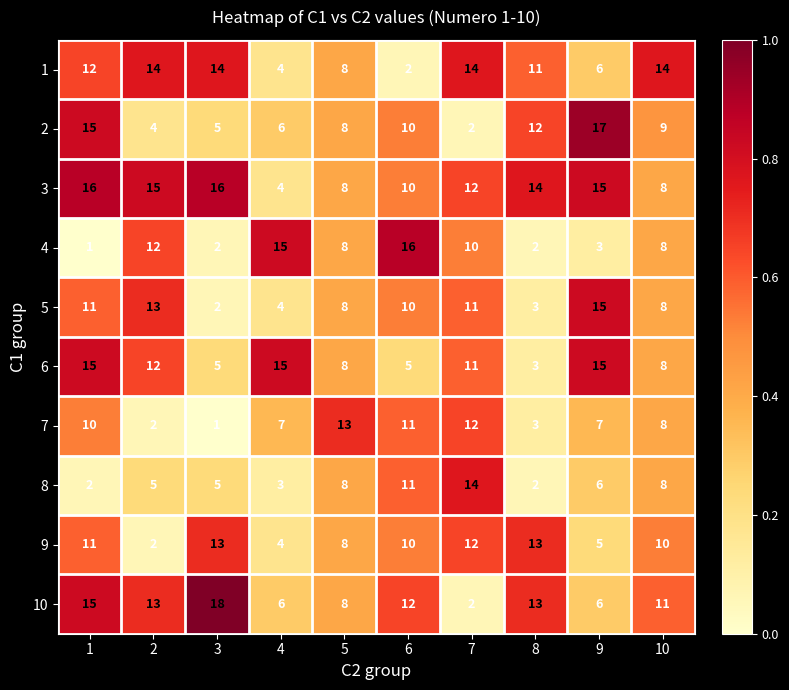

Which series has the largest range (max minus min)?

10